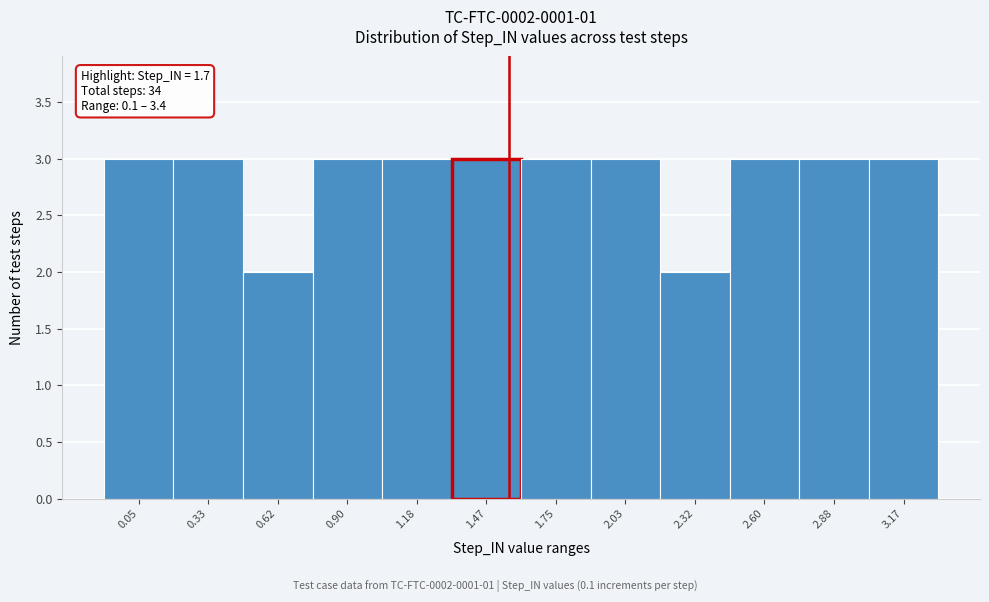

Reading left to right, extract all data points from this chart.

0.05=3	0.33=3	0.62=2	0.90=3	1.18=3	1.47=3	1.75=3	2.03=3	2.32=2	2.60=3	2.88=3	3.17=3